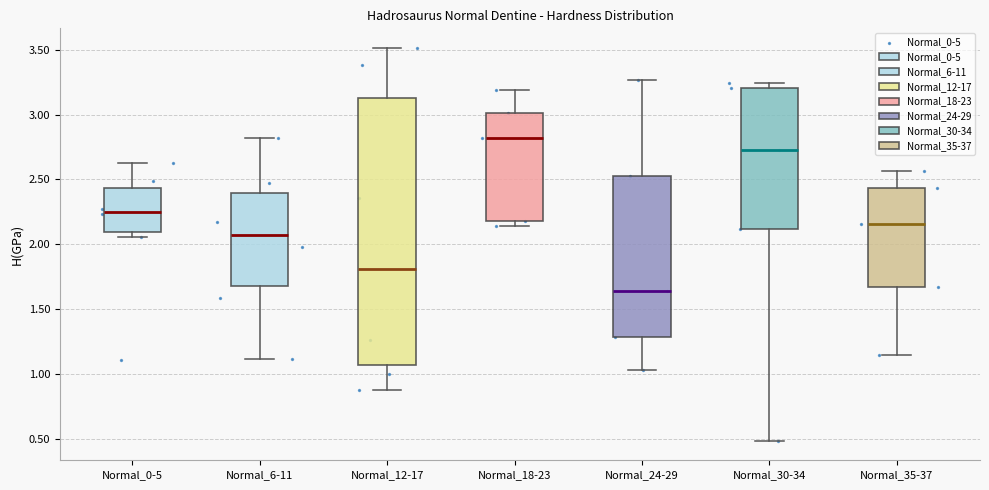

Reading left to right, read every box against the y-axis: the position of its median line, the range the box covers, and the ends of its whiskers. The values are not printed on the chart, so give them approximately, as read against the axis.

Normal_0-5: median 2.25, box 2.10 to 2.45, whiskers 2.05 to 2.65
Normal_6-11: median 2.05, box 1.70 to 2.40, whiskers 1.10 to 2.80
Normal_12-17: median 1.80, box 1.05 to 3.15, whiskers 0.85 to 3.50
Normal_18-23: median 2.80, box 2.20 to 3.00, whiskers 2.15 to 3.20
Normal_24-29: median 1.65, box 1.30 to 2.55, whiskers 1.05 to 3.25
Normal_30-34: median 2.70, box 2.10 to 3.20, whiskers 0.50 to 3.25
Normal_35-37: median 2.15, box 1.65 to 2.45, whiskers 1.15 to 2.55